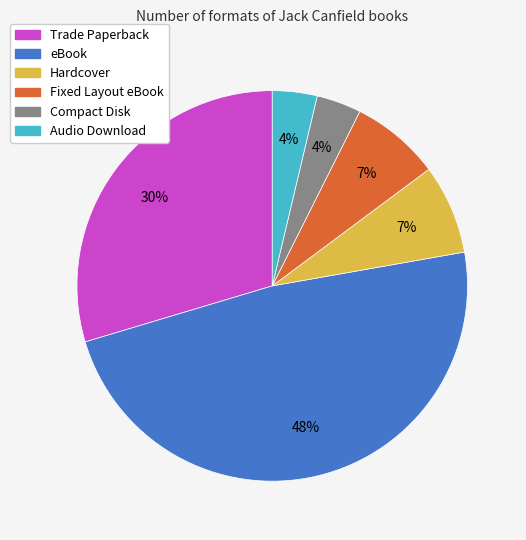

Is it true that Trade Paperback is 22% of the pie?

False